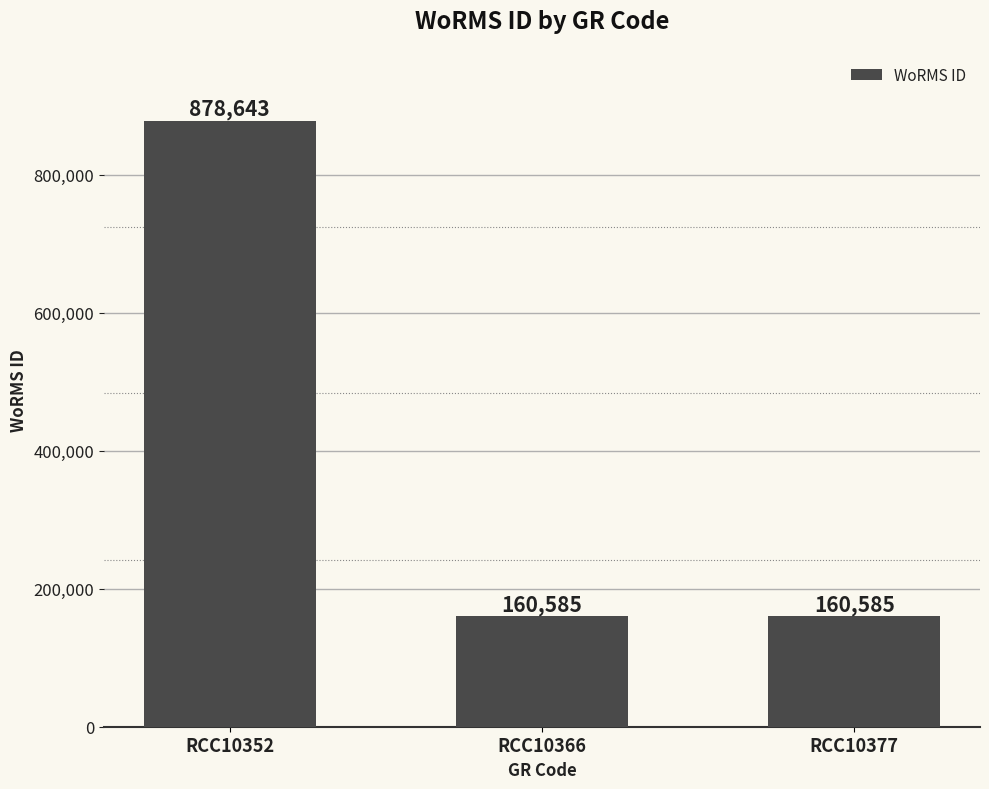

Between RCC10352 and RCC10377, which is larger?

RCC10352